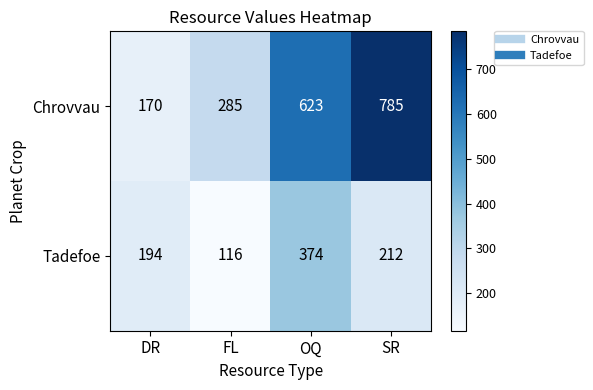

What is the average value of the Chrovvau series?

466